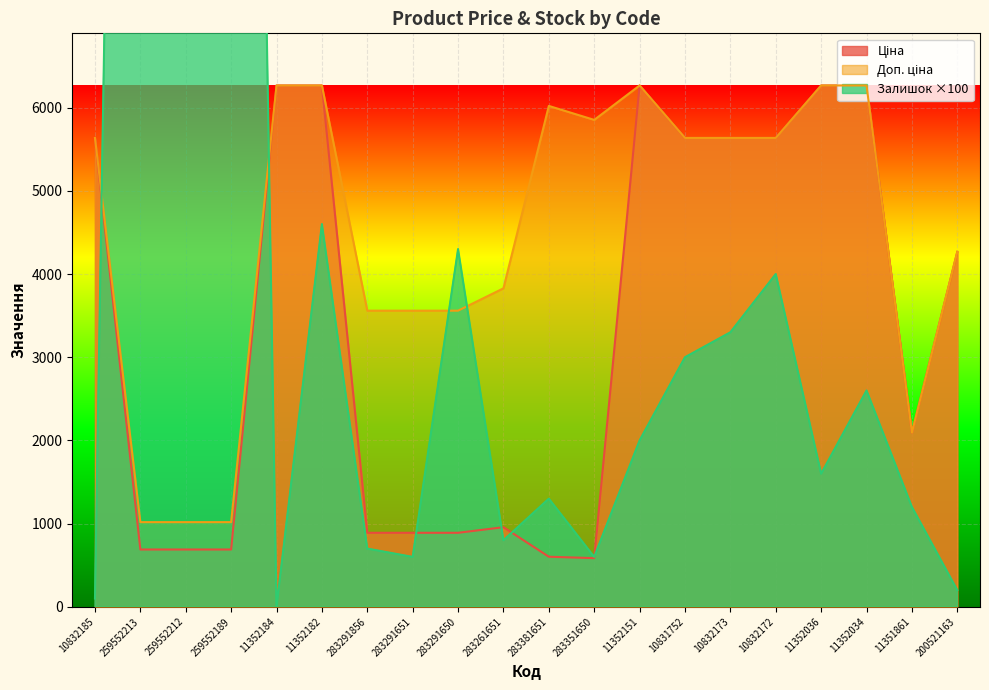

What are all the series names shown in the legend?

Ціна, Доп. ціна, Залишок